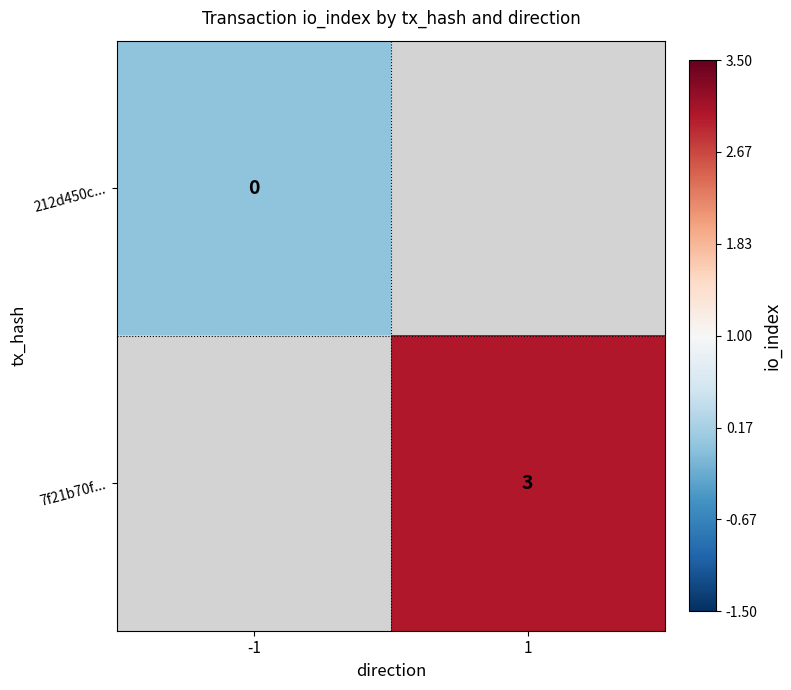

The 7f21b70f... series shows 3 at 1. True or false?

True